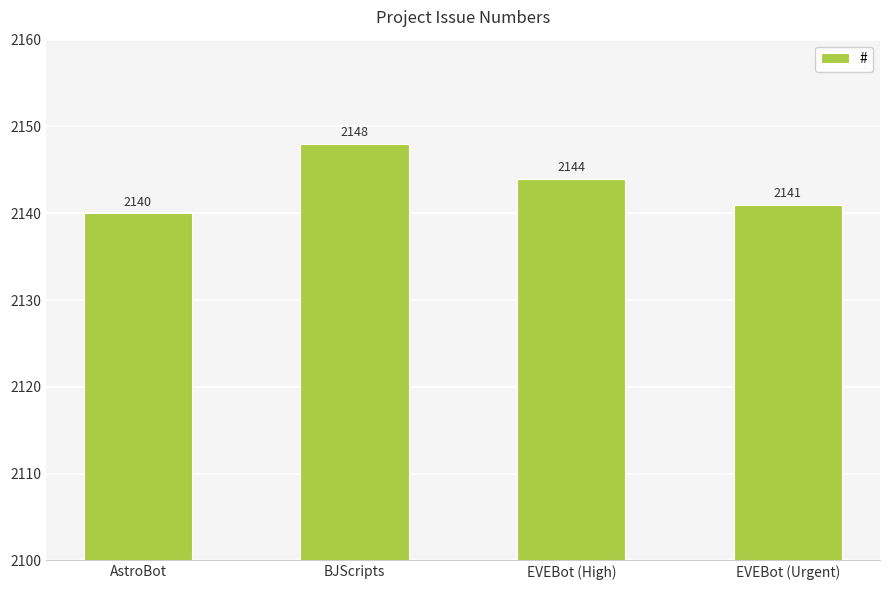

Reading left to right, extract all data points from this chart.

2140	2148	2144	2141